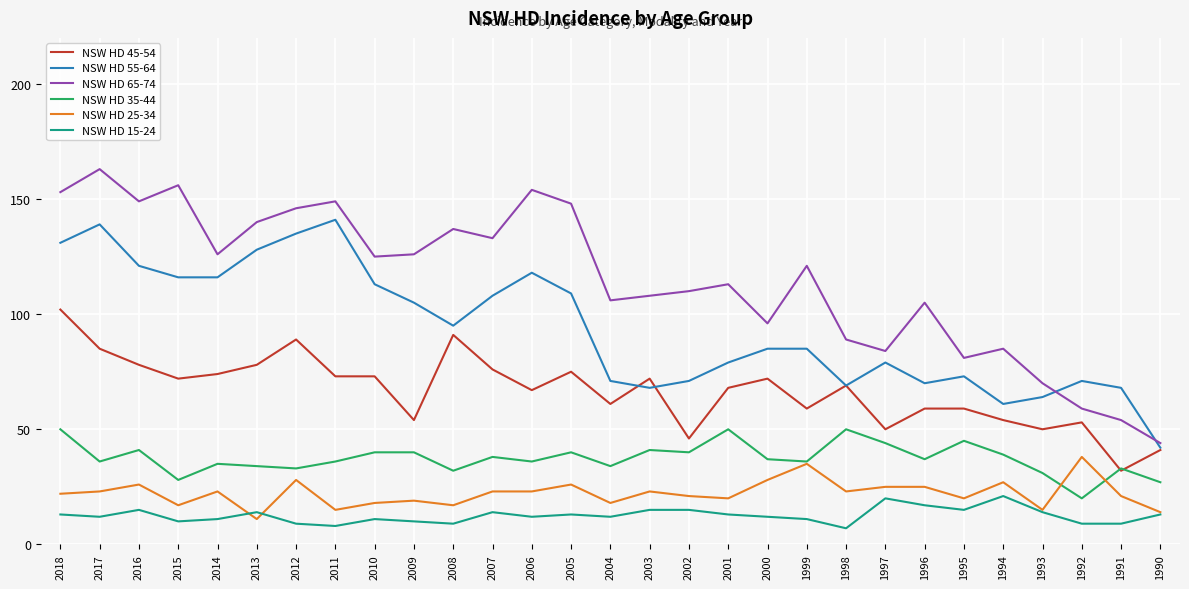

What is the difference between the highest and lowest values at 1998?

82